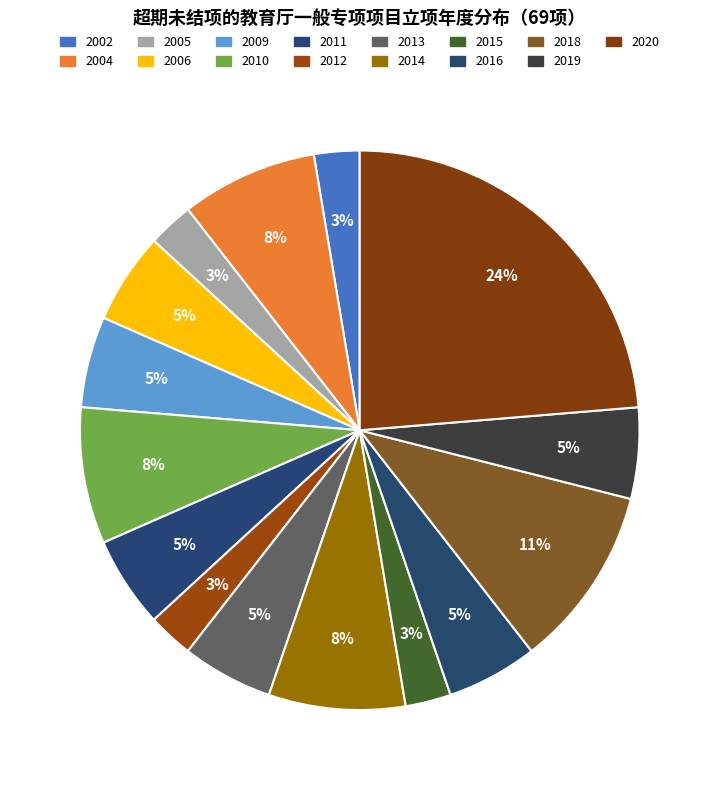

Which category has the smallest portion of the pie?

2002